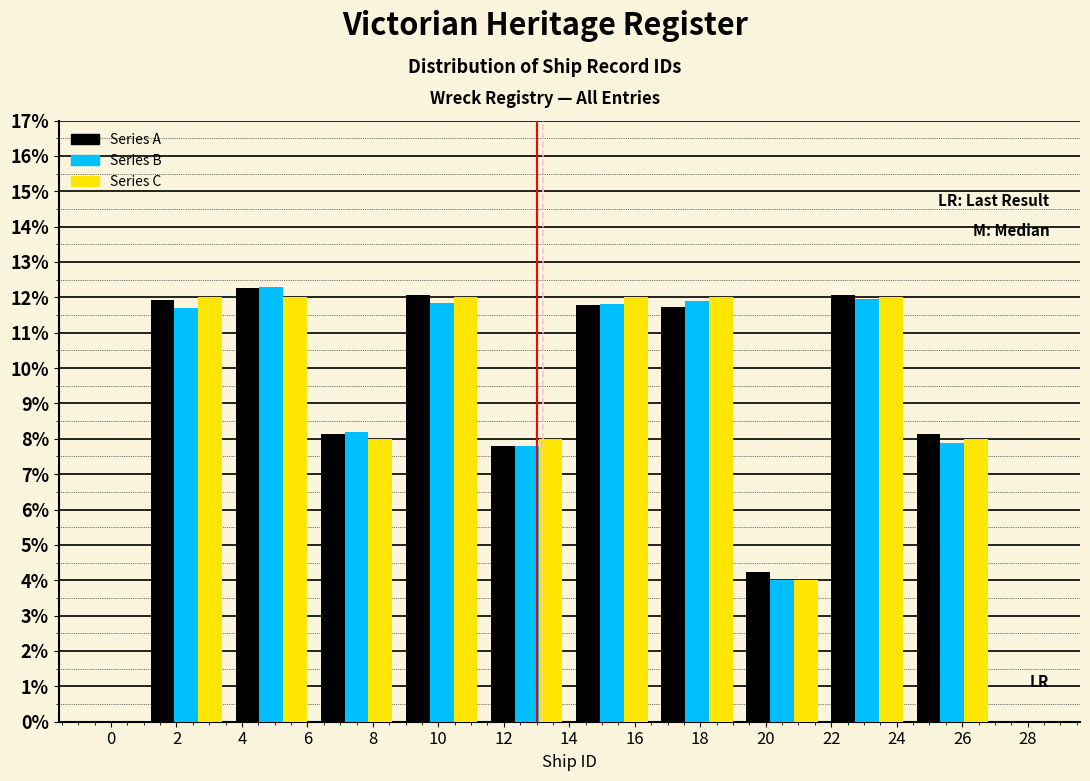

Reading left to right, transcribe this chart: for each range on the x-axis, give the height of each series' bar. The values are not printed on the chart, so give them approximately, as read against the axis.

1.0 to 3.6: Series A=11.9	Series B=11.7	Series C=12.0
3.6 to 6.2: Series A=12.3	Series B=12.3	Series C=12.0
6.2 to 8.8: Series A=8.1	Series B=8.2	Series C=8.0
8.8 to 11.4: Series A=12.1	Series B=11.8	Series C=12.0
11.4 to 14.0: Series A=7.8	Series B=7.8	Series C=8.0
14.0 to 16.6: Series A=11.8	Series B=11.8	Series C=12.0
16.6 to 19.2: Series A=11.7	Series B=11.9	Series C=12.0
19.2 to 21.8: Series A=4.2	Series B=4.0	Series C=4.0
21.8 to 24.4: Series A=12.1	Series B=12.0	Series C=12.0
24.4 to 27.0: Series A=8.1	Series B=7.9	Series C=8.0